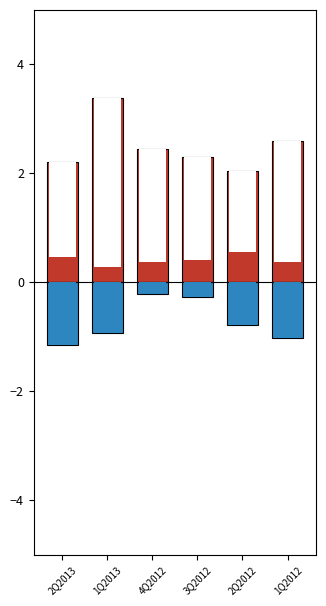

At how many categories does at least one series exceed 3?

1